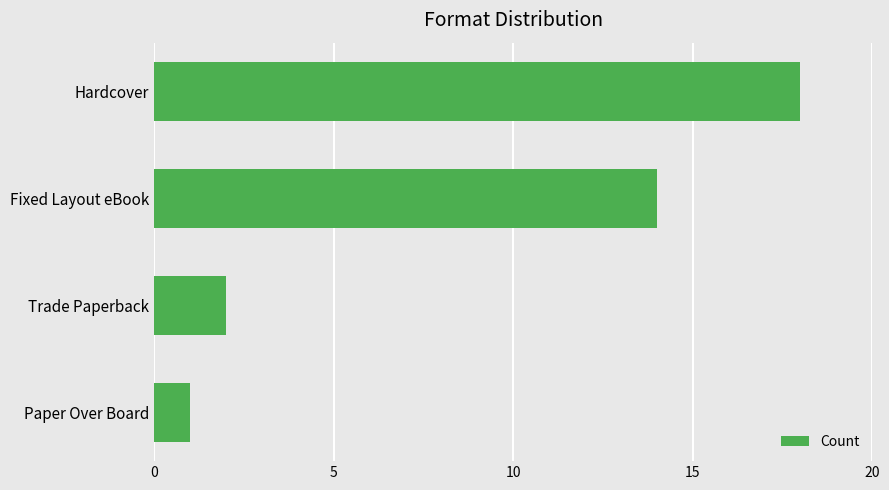

Reading bottom to top, what are all the values shown in this chart?

1	2	14	18